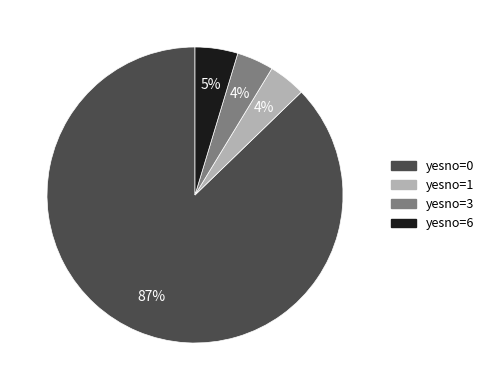

To the nearest percent, what is the average slice percentage?

25%